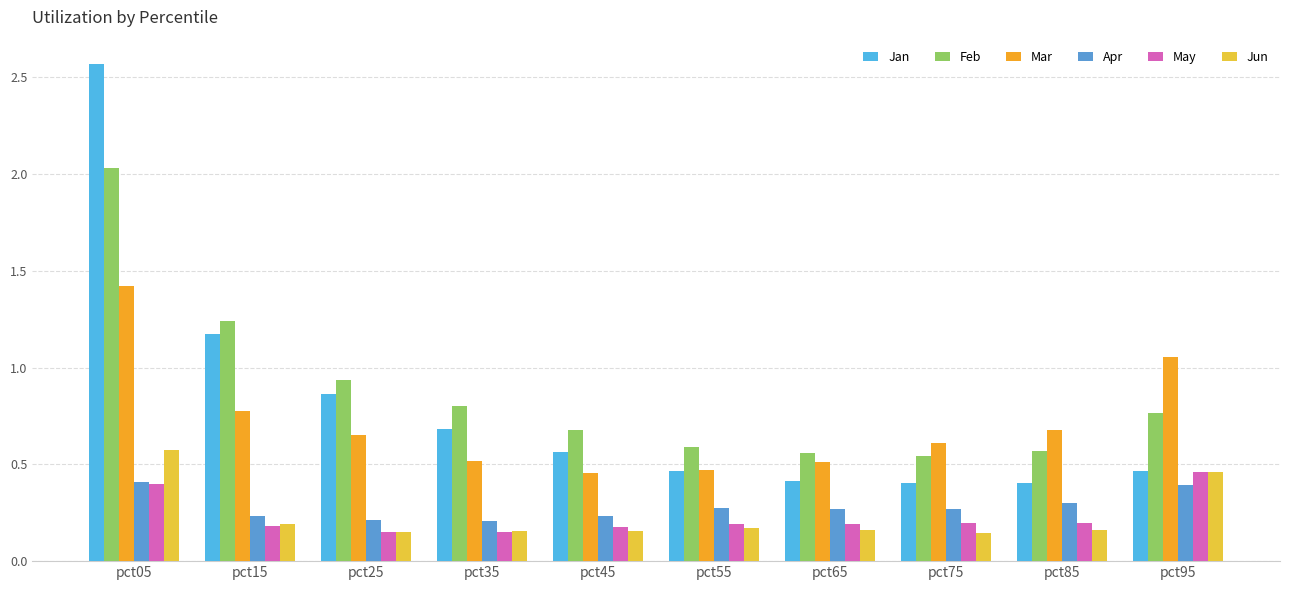

Count the number of categories in the chart.

10